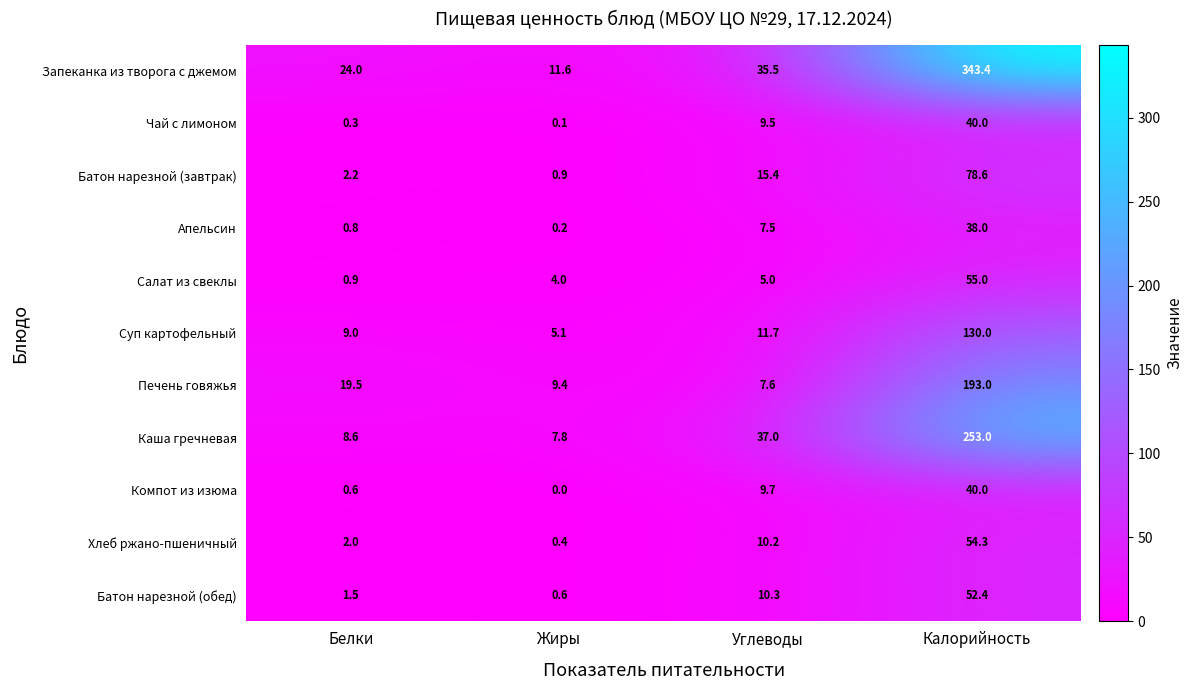

At how many categories does at least one series exceed 274?

1